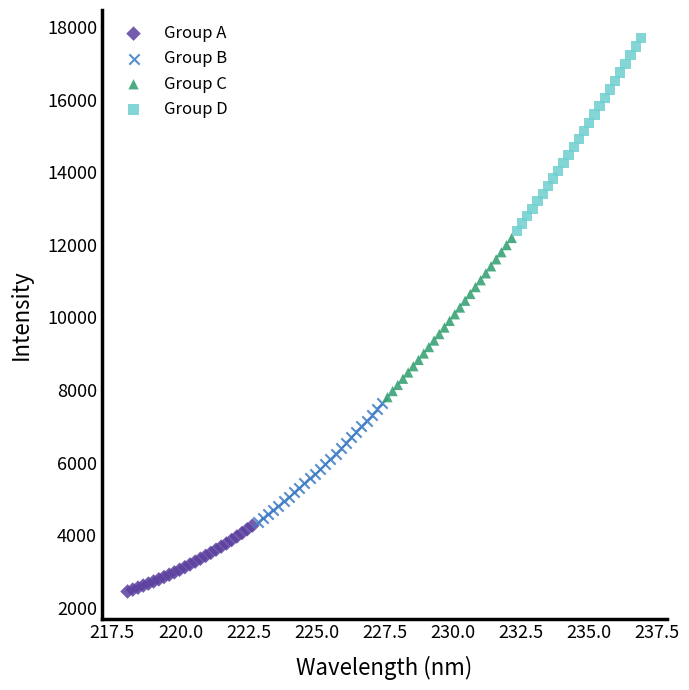

Which series has the widest spread of Y values?

Group D